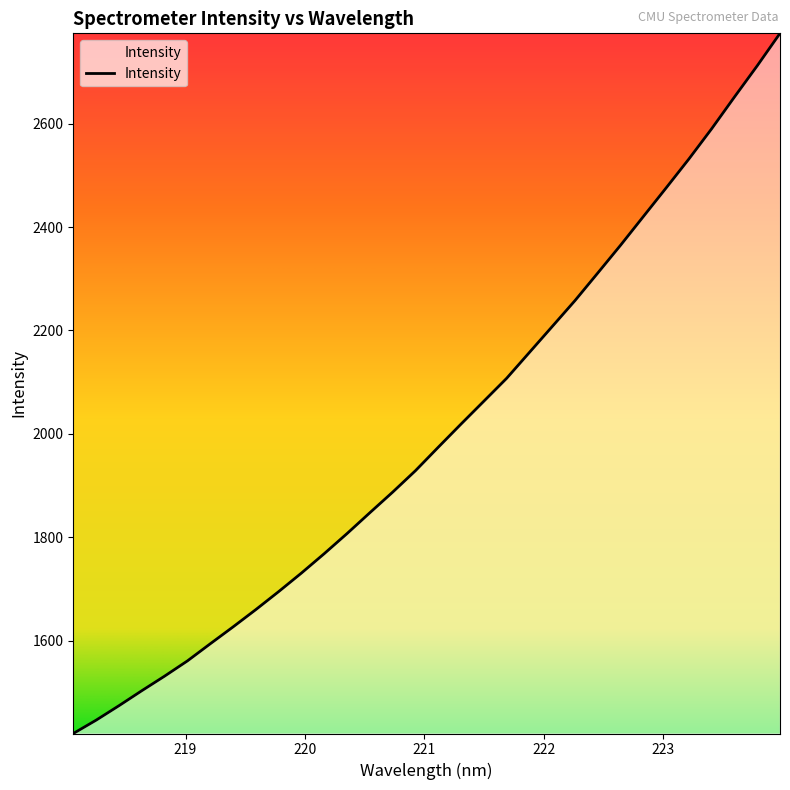

Does the chart have visible grid lines?

No